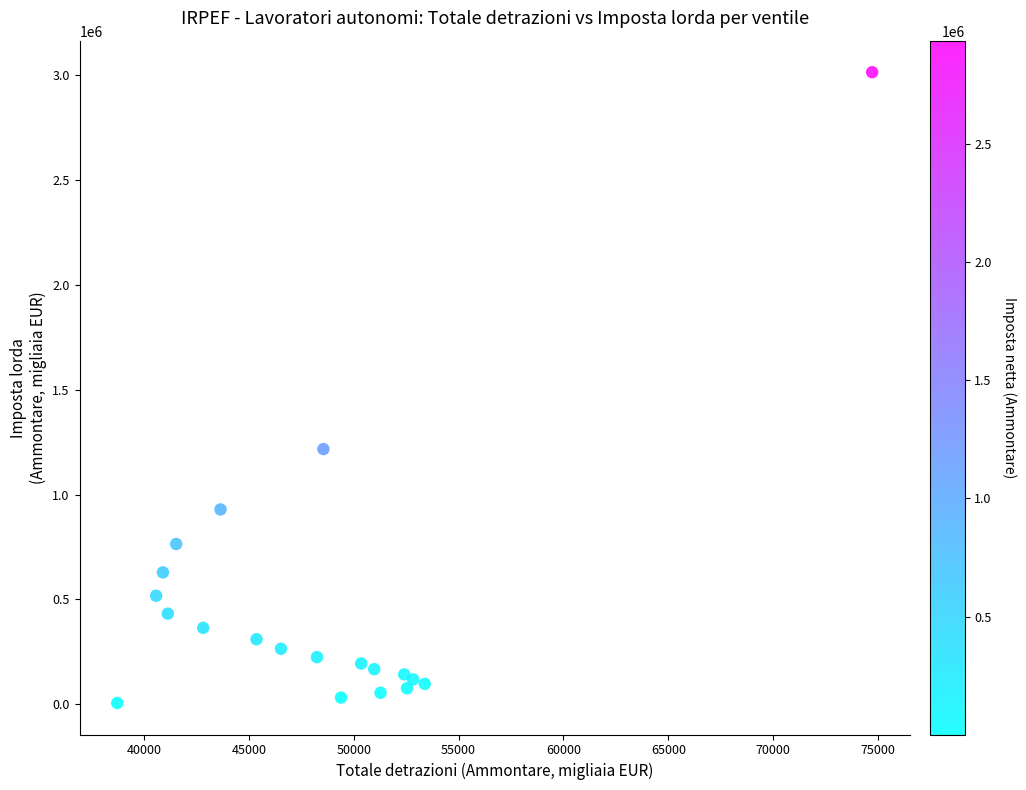

What is the range of X values (max minus min)?

35989